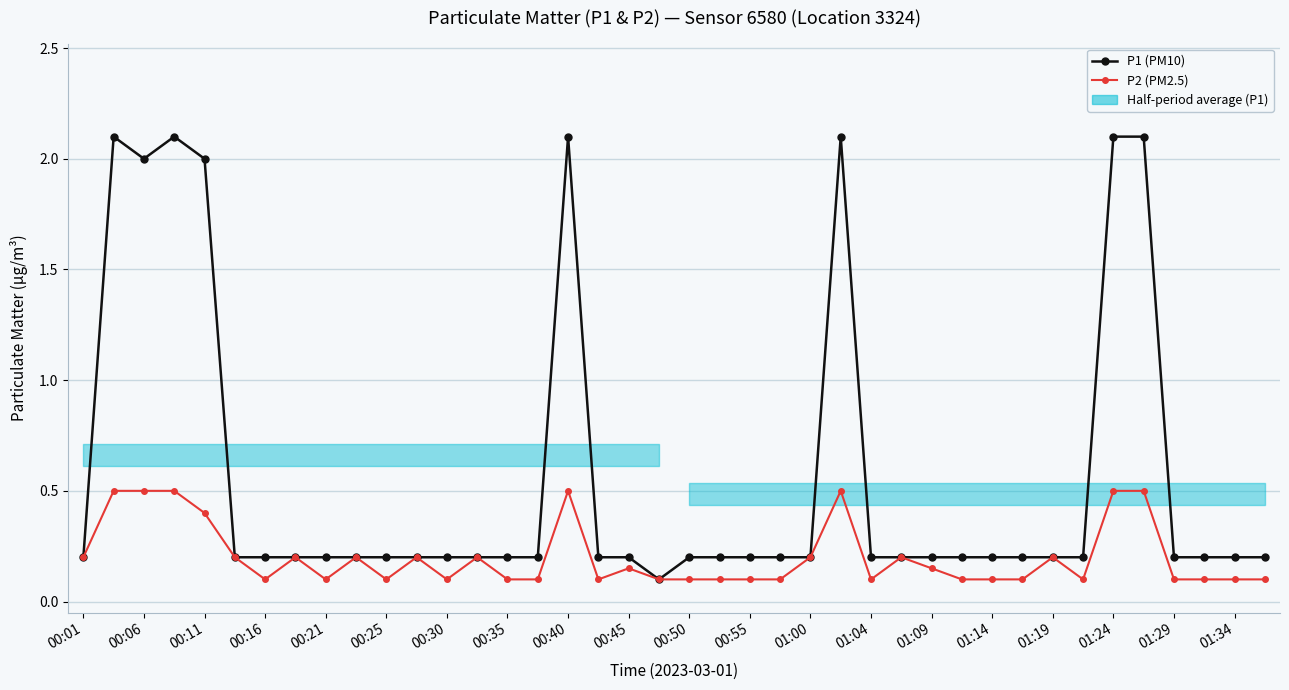

The value of P2 (PM2.5) at 00:35 is 0.3. True or false?

False